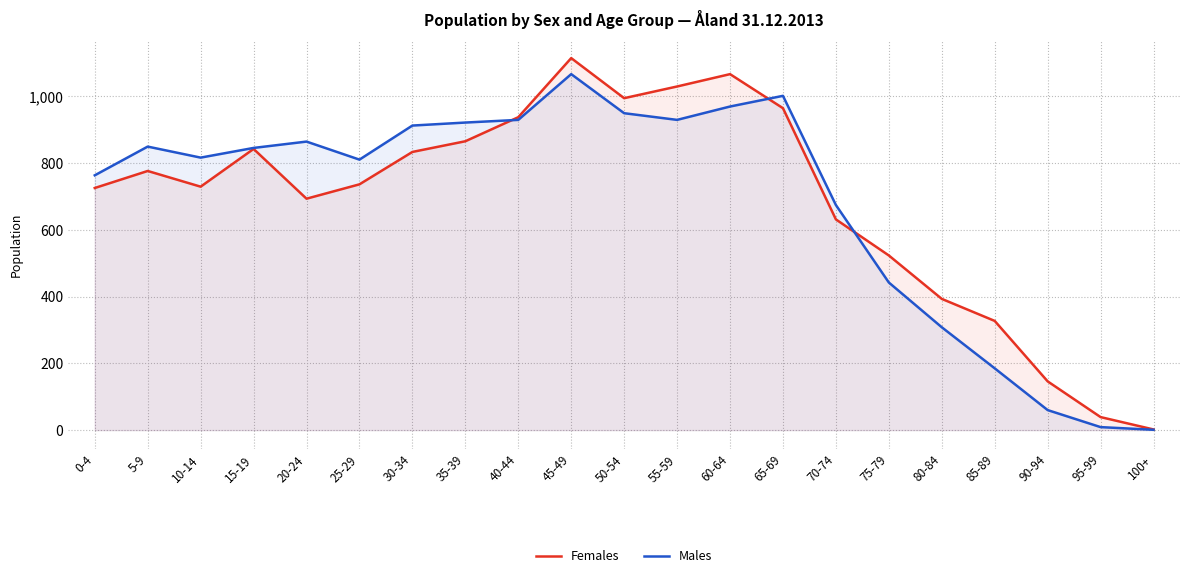

What is the minimum value for Males?

1